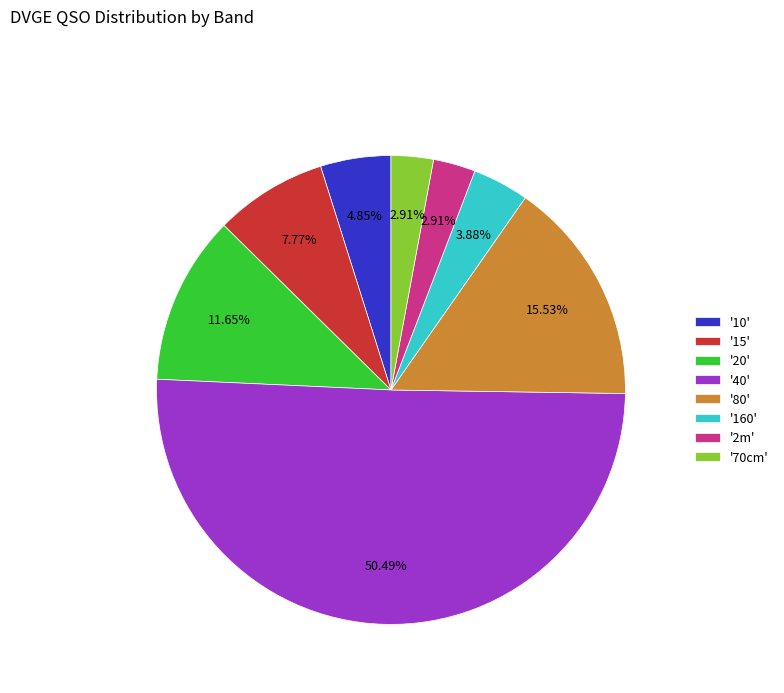

Which category accounts for the majority?

'40'